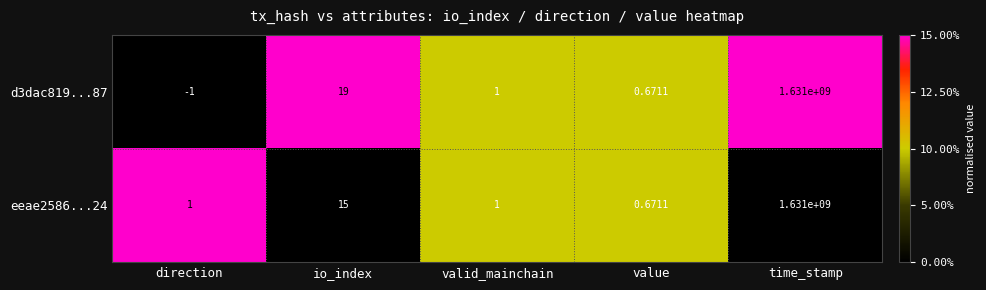

What is the total value across all series at time_stamp?

3262000000.0